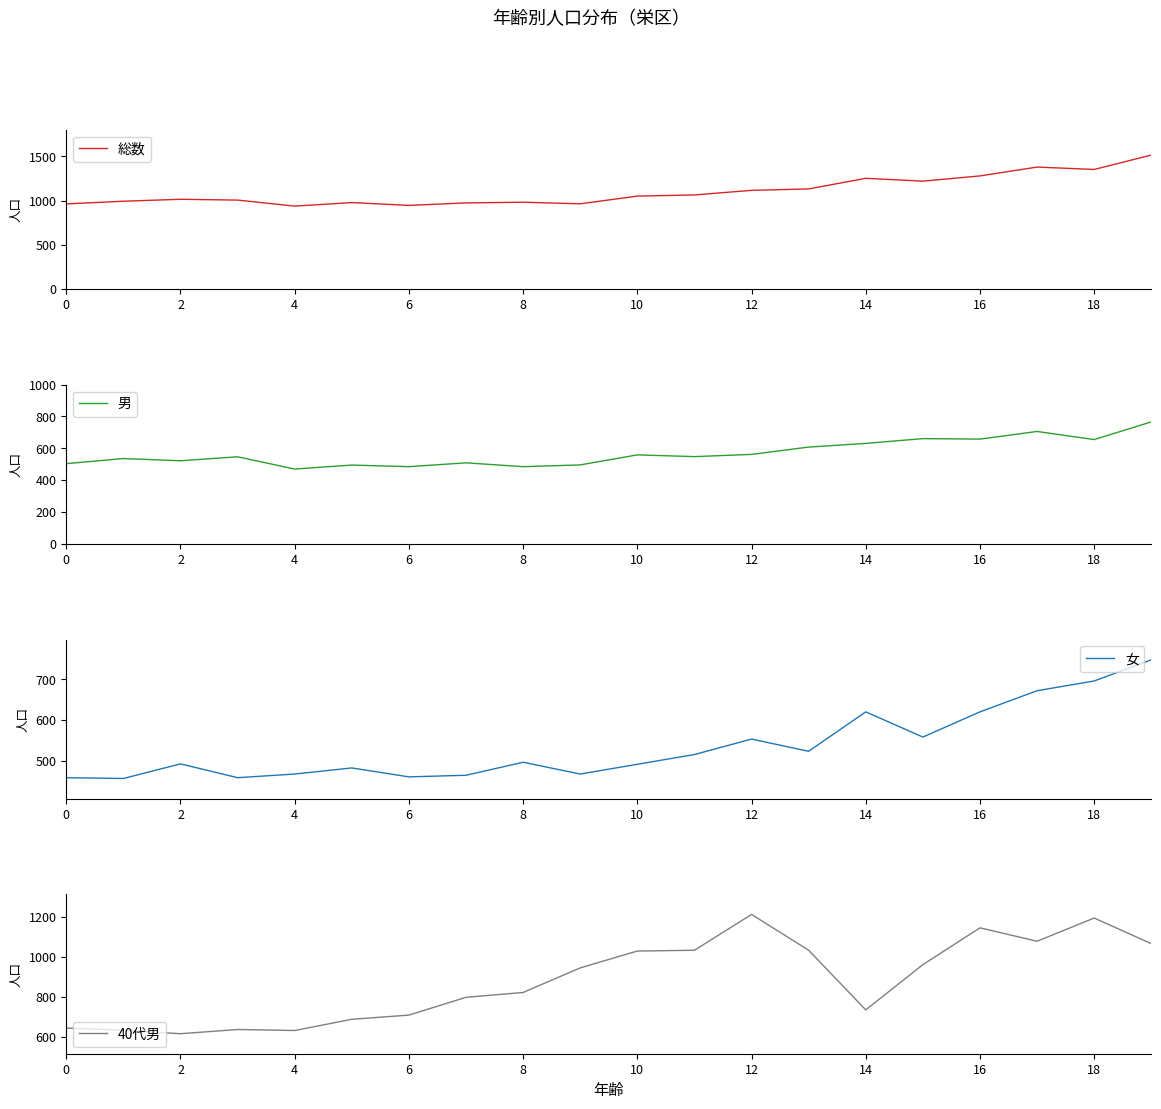

What is the highest value of the 総数 series?

1514